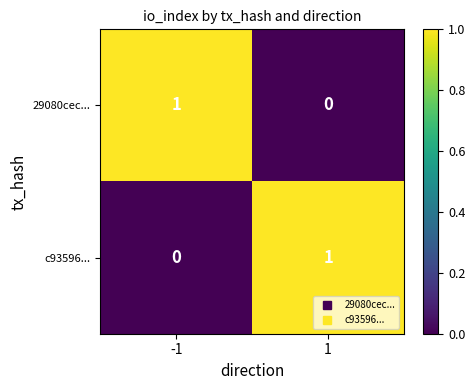

Count the number of data series in this chart.

2